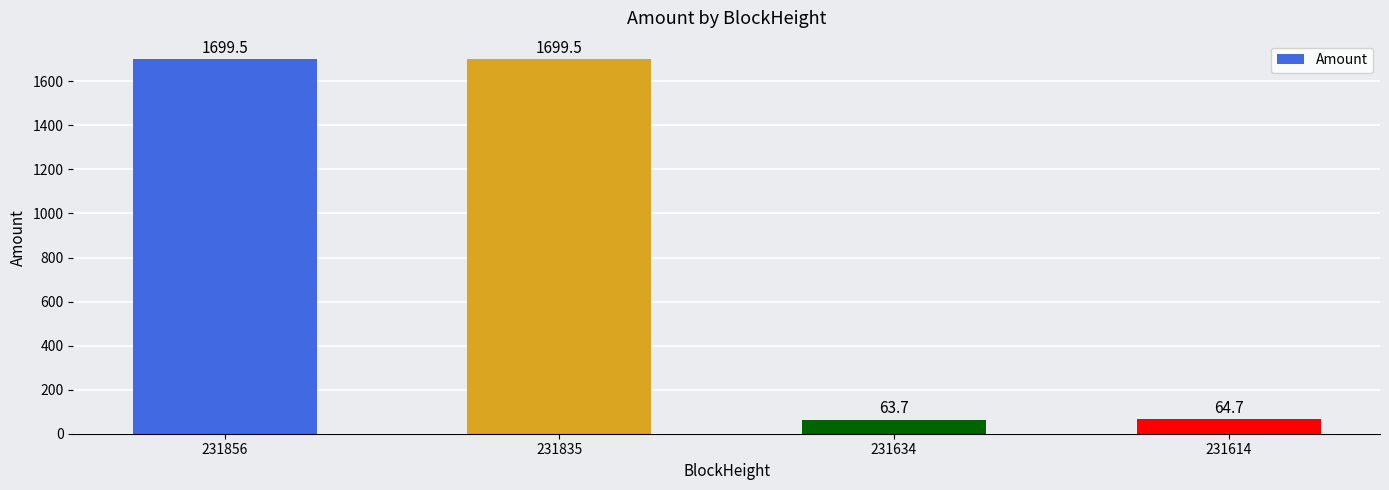

What is the sum of all values?

3527.4